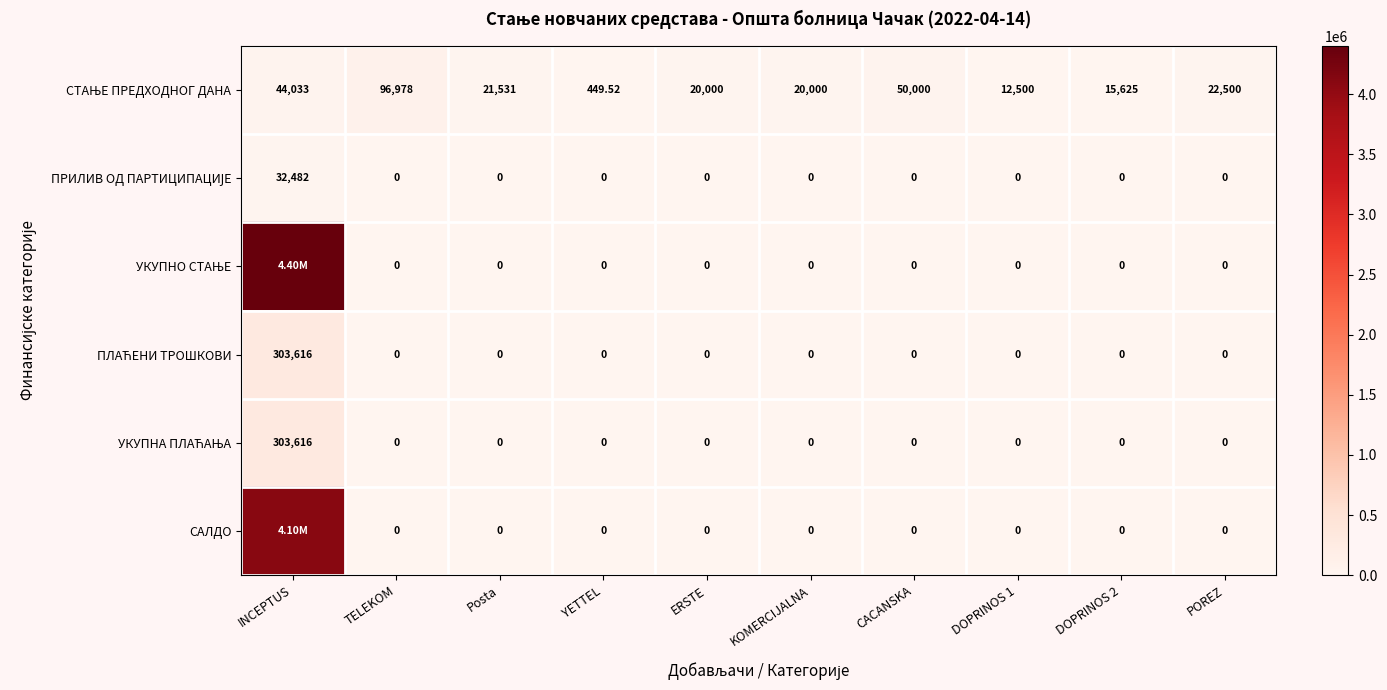

Is the value of УКУПНО СТАЊЕ at Posta greater than the value of ПЛАЋЕНИ ТРОШКОВИ at KOMERCIJALNA?

No